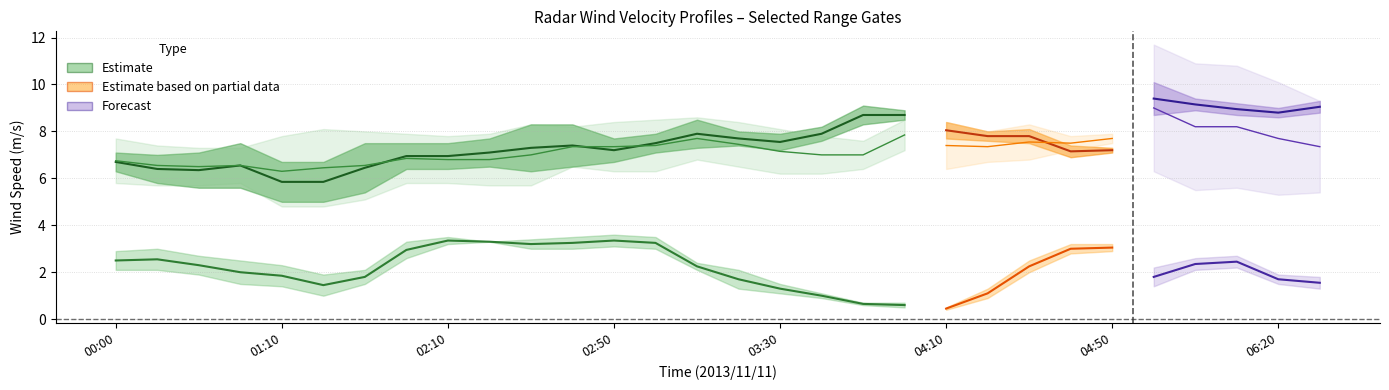

Is it true that 8.694 equals 14.0 at 2013/11/11 03:40?

False